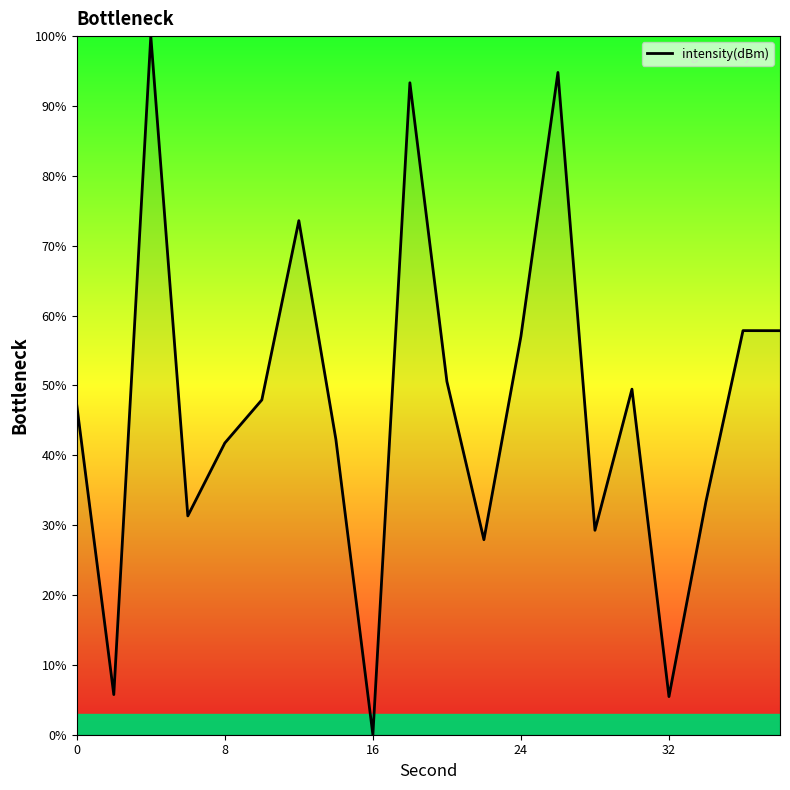

How many lines are shown in the chart?

1